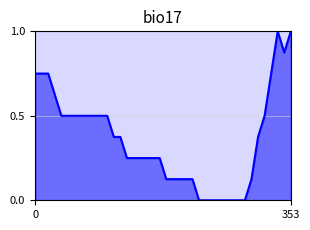

How many points are lower than both their immediate neighbors (excluding endpoints)?

1